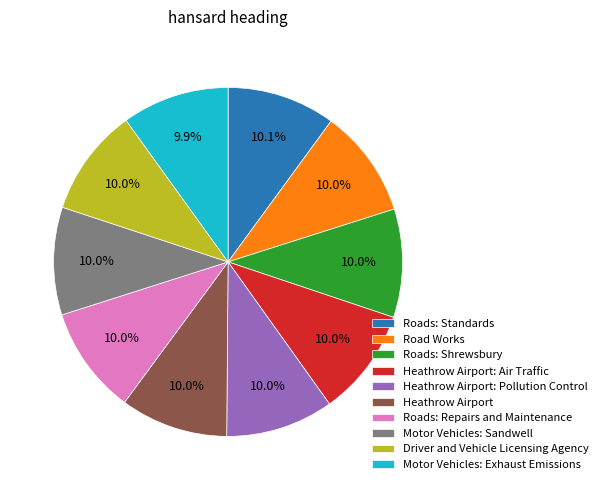

What is the ratio of the value at Road Works to the value at Motor Vehicles: Exhaust Emissions?

1.0